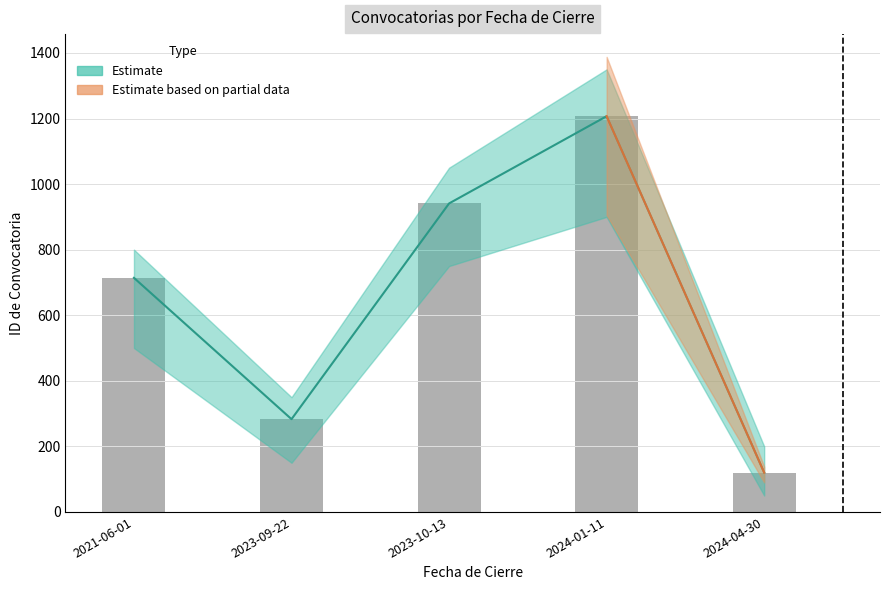

What is the label of the 2nd bar from the right?

2024-01-11